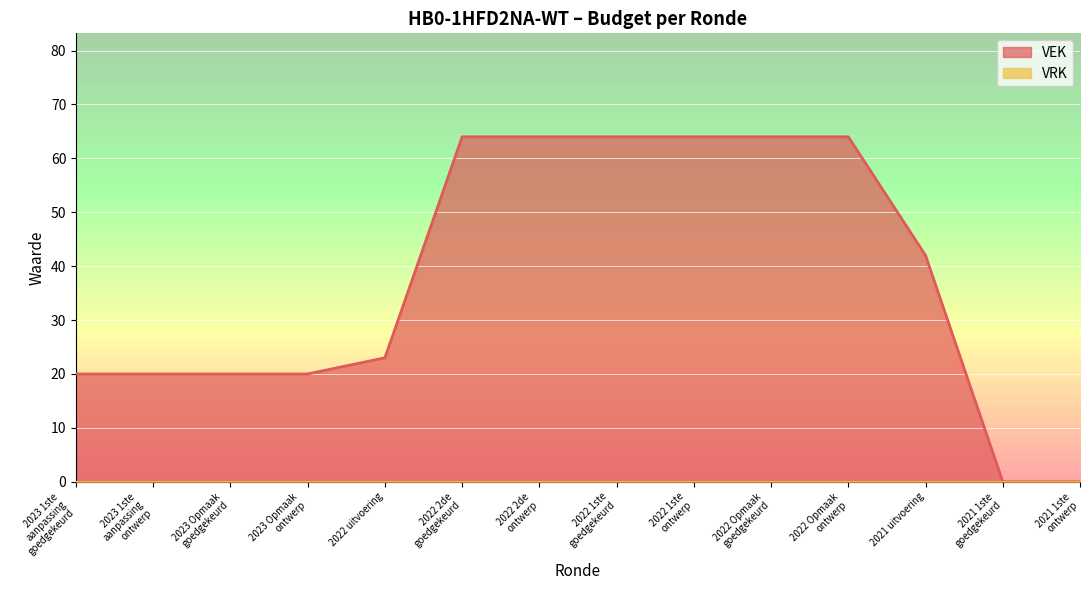

Between 2022 1ste
goedgekeurd and 2022 1ste
ontwerp, which is larger?

2022 1ste
goedgekeurd